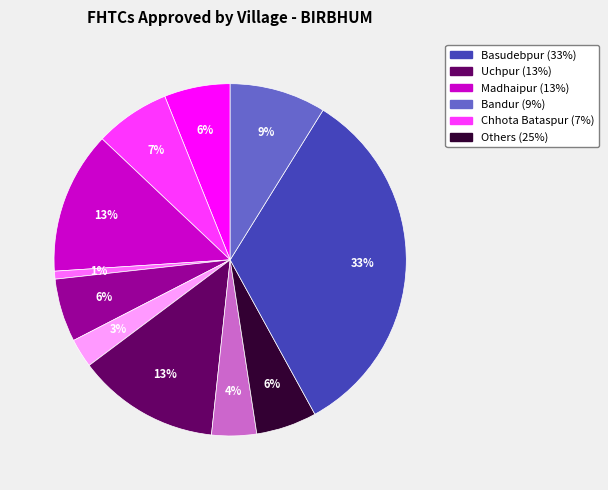

To the nearest percent, what is the difference between the largest and smallest slice percentages?

32%